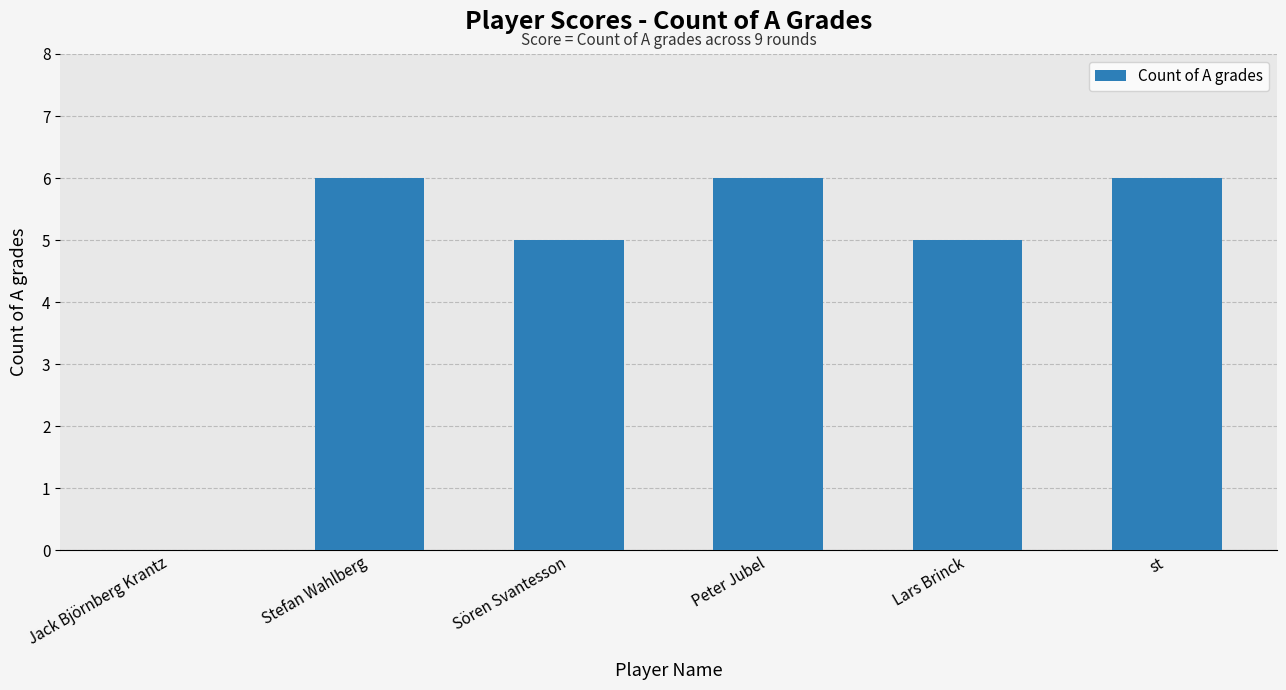

How many distinct data groups are displayed?

1